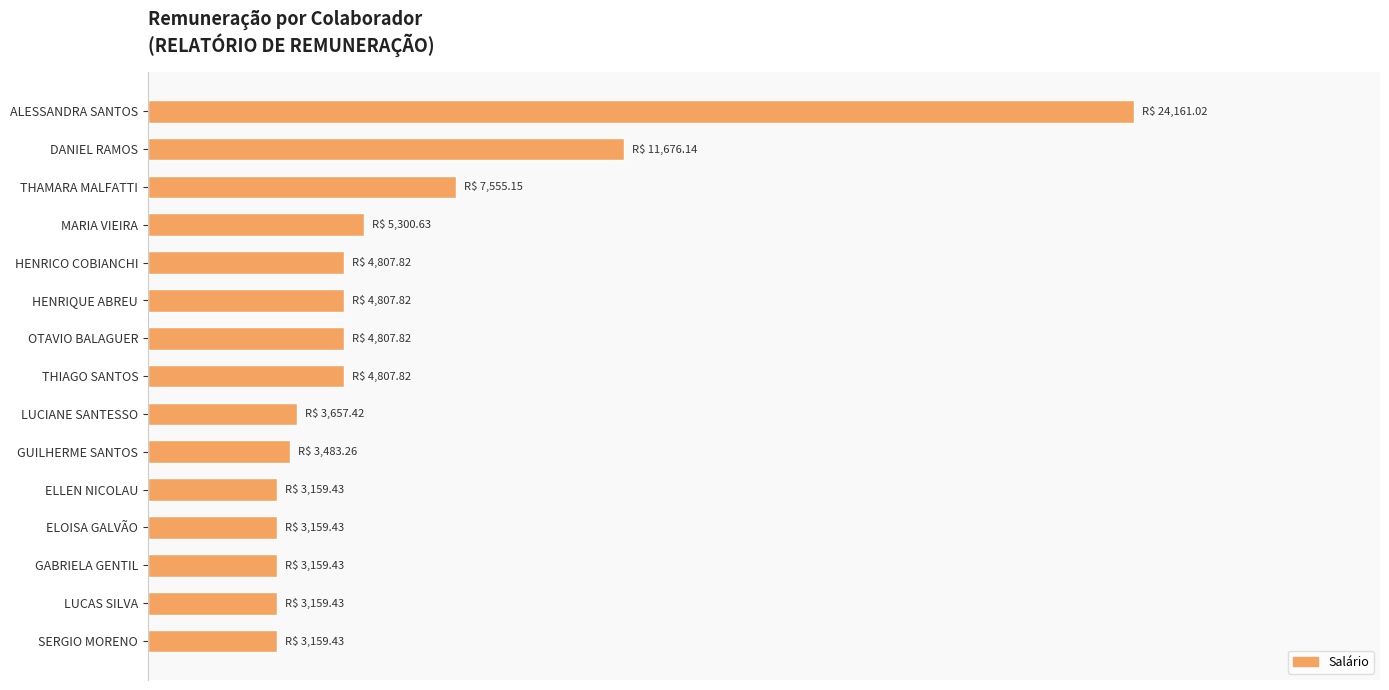

Count the number of data series in this chart.

1